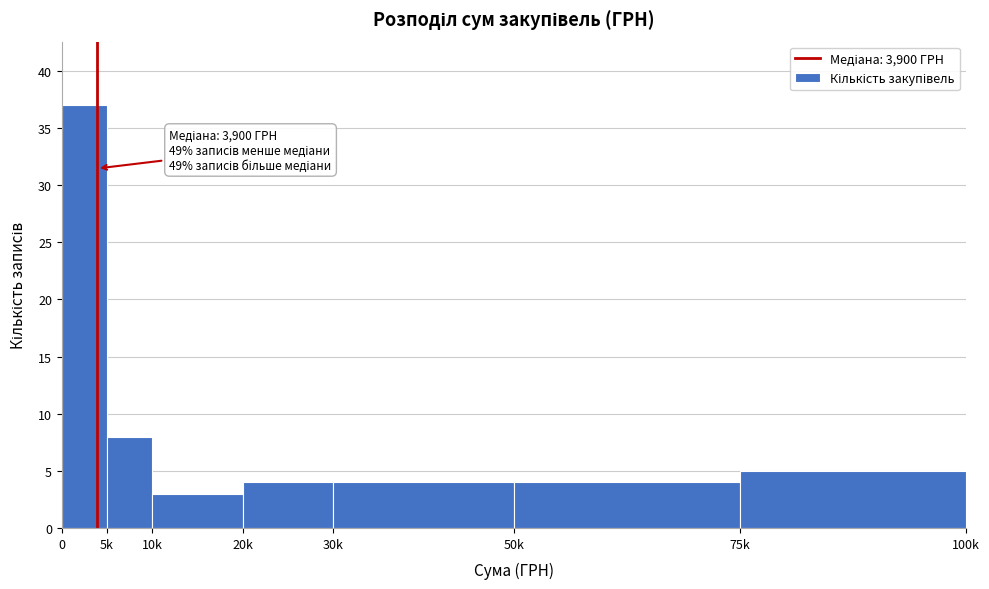

Reading left to right, extract all data points from this chart.

37	8	3	4	4	4	5